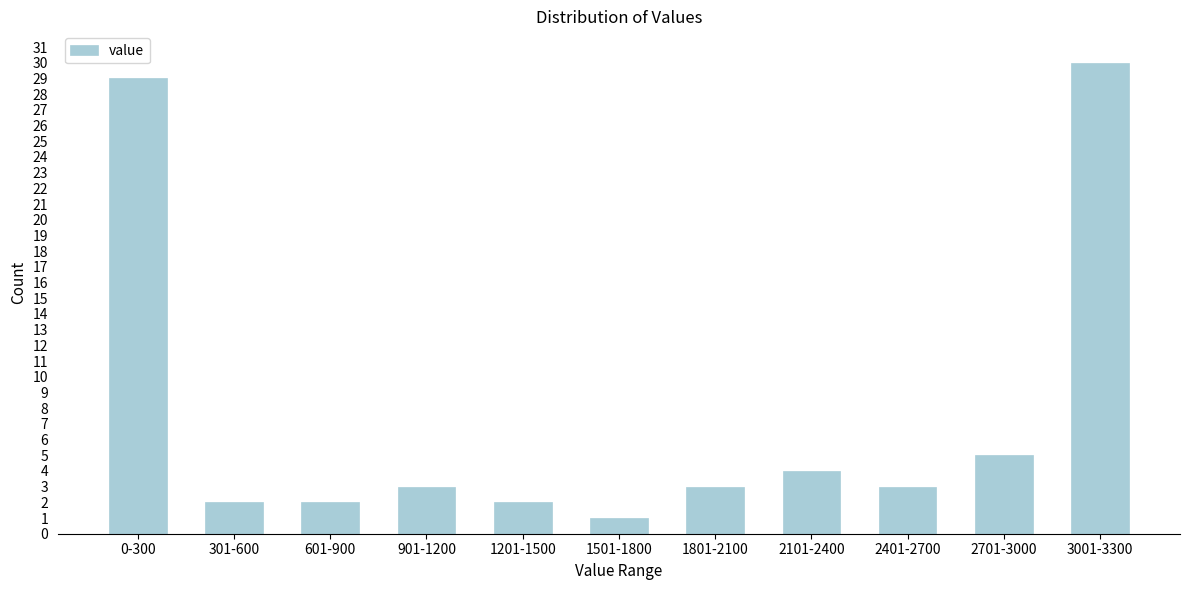

Reading left to right, transcribe all the data shown in this chart.

29	2	2	3	2	1	3	4	3	5	30